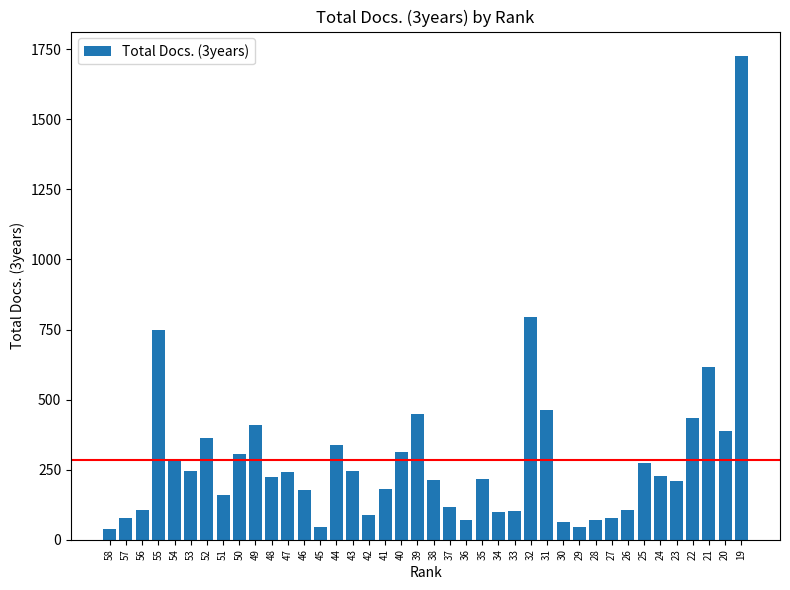

Approximately how many times larger is the value at 53 compared to 44?

0.7